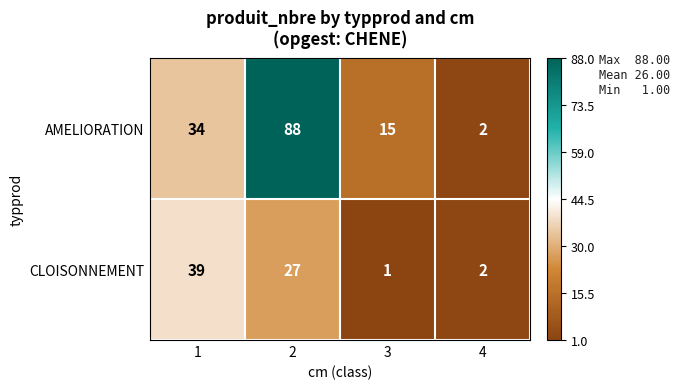

Which label corresponds to the smallest value in the chart?

3